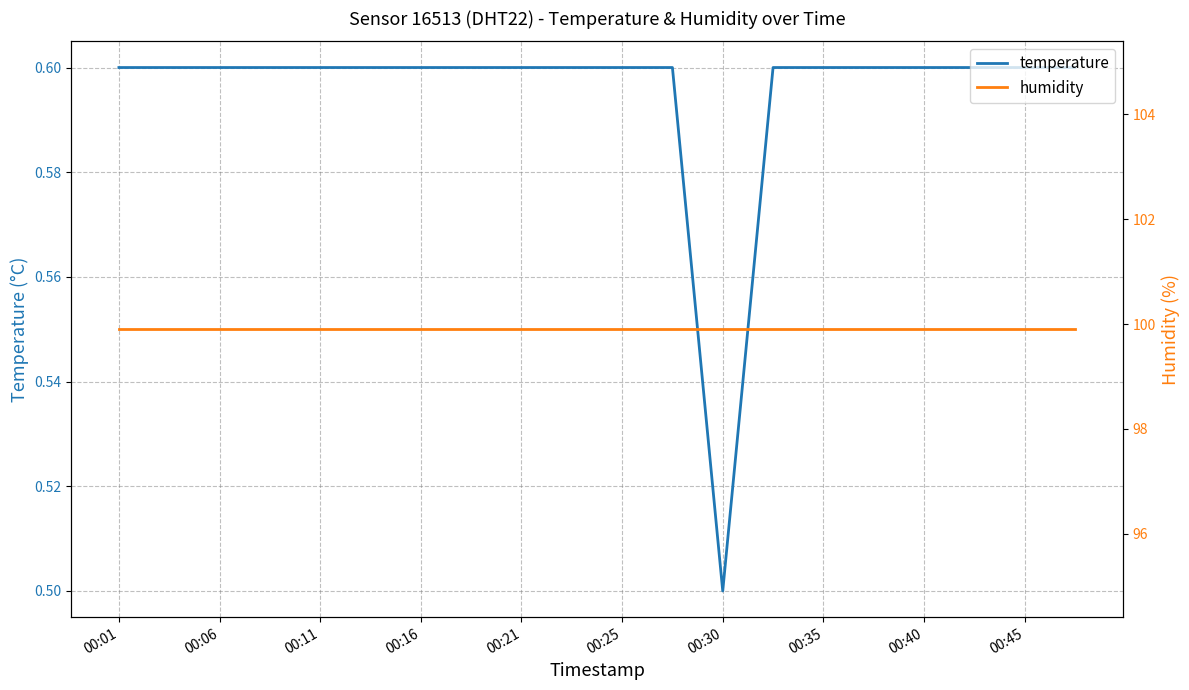

Which series has the largest total across all categories?

humidity